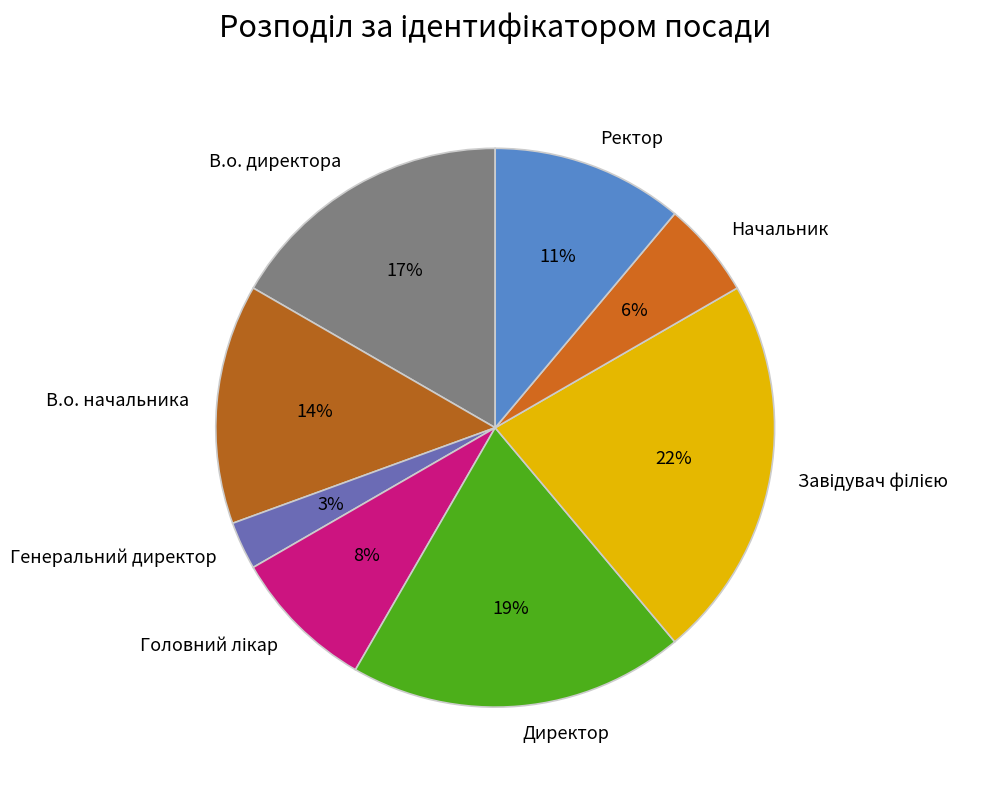

Which category has the smallest portion of the pie?

Генеральний директор